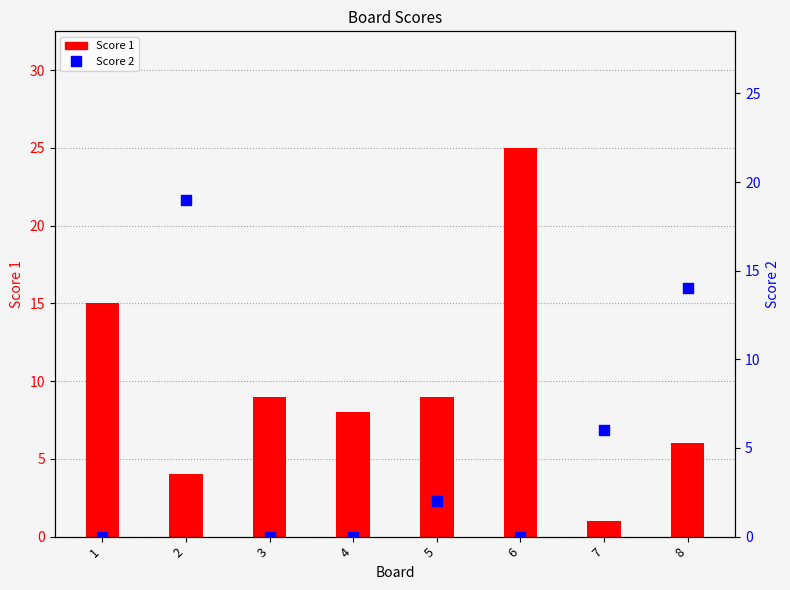

Which series has the widest spread of Y values?

Score 1